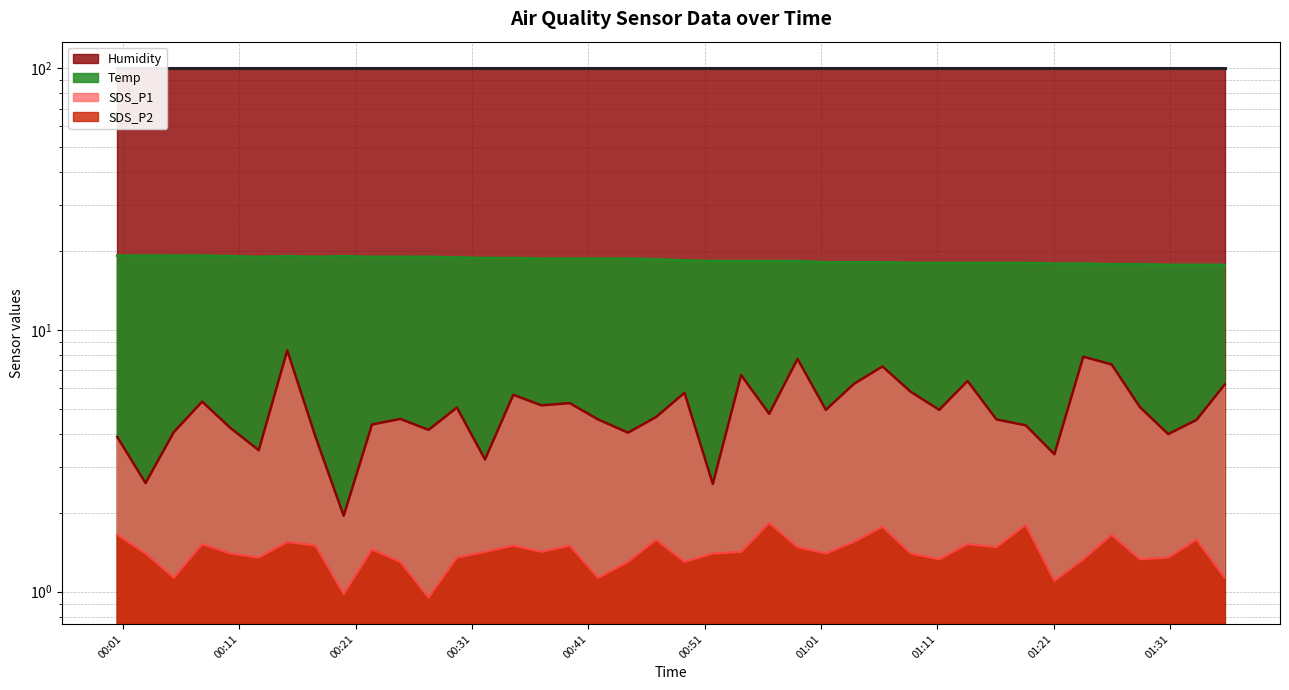

How many values in the SDS_P2 line series exceed 1?

38